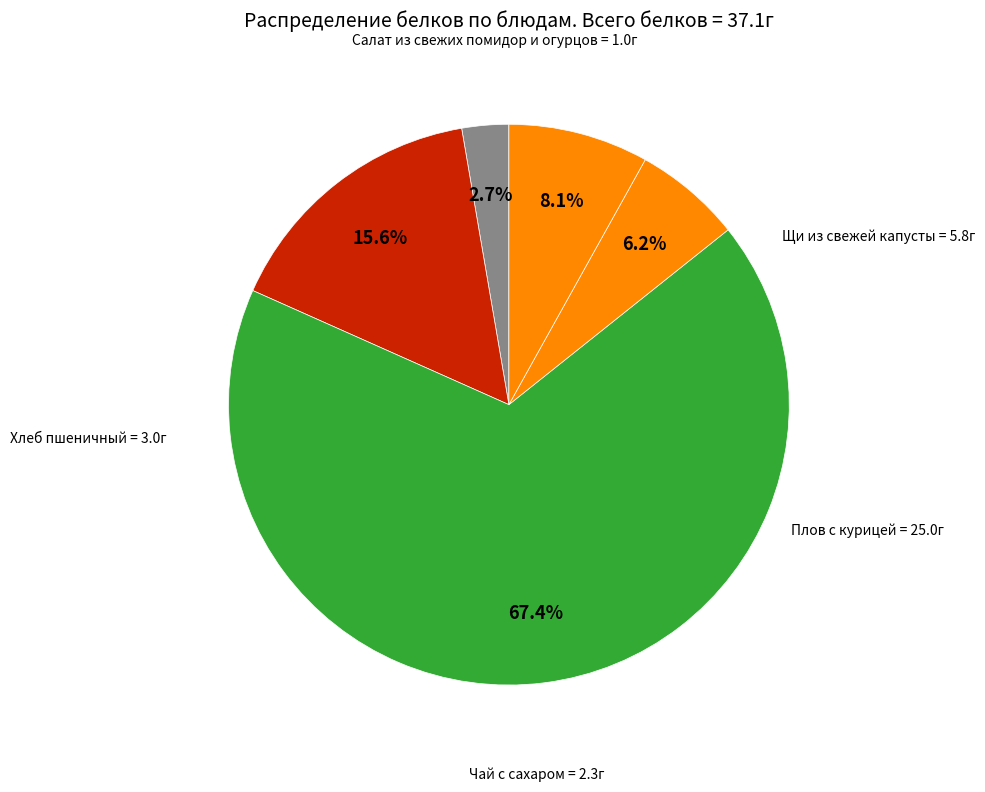

What percentage do Хлеб пшеничный and Салат из свежих помидор и огурцов together represent?

10.8%